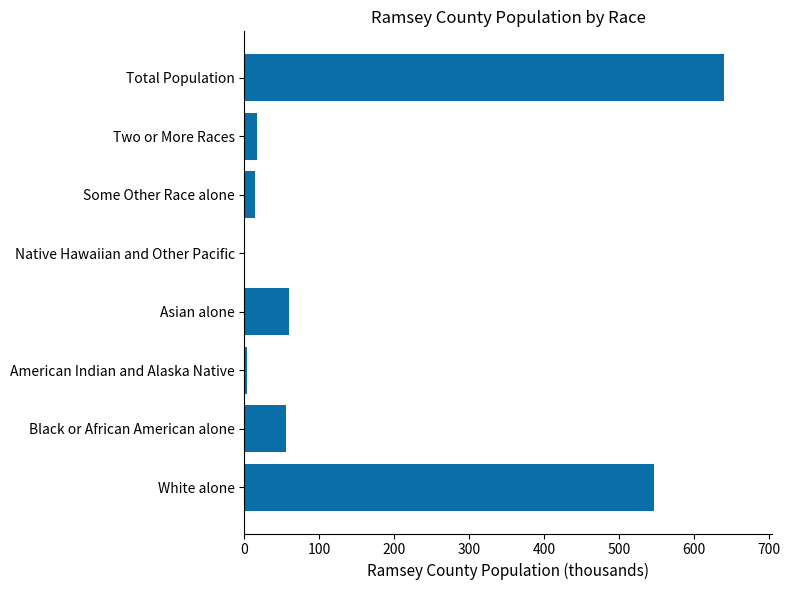

Where is the data nearest to the value 320?

White alone